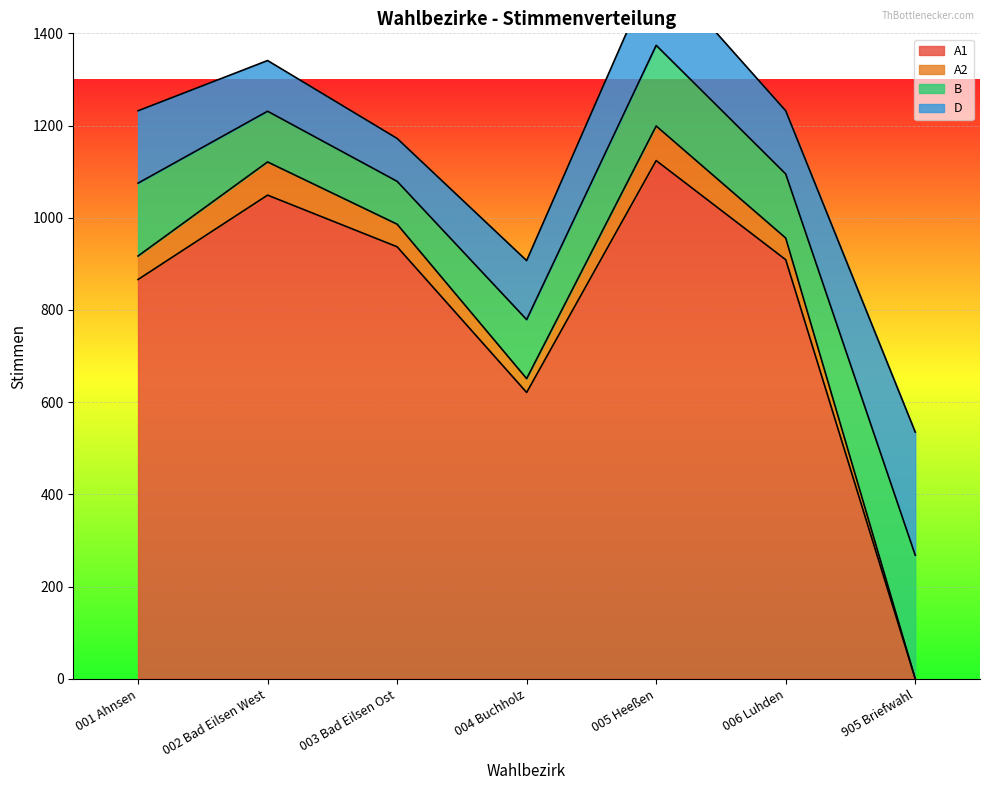

At which label does D reach its peak?

905 Briefwahl